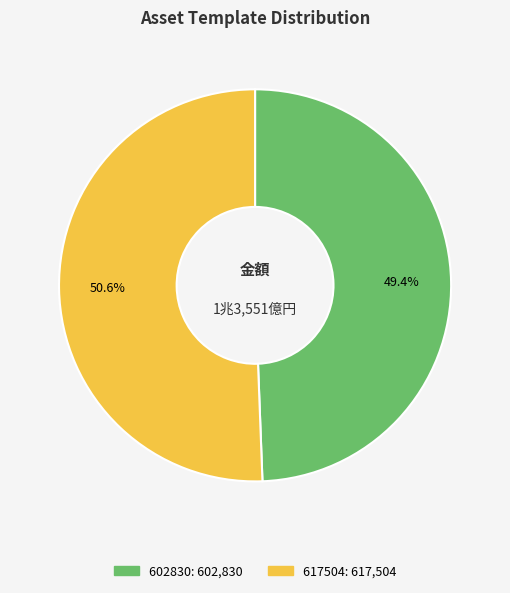

Count the number of slices in the pie.

2